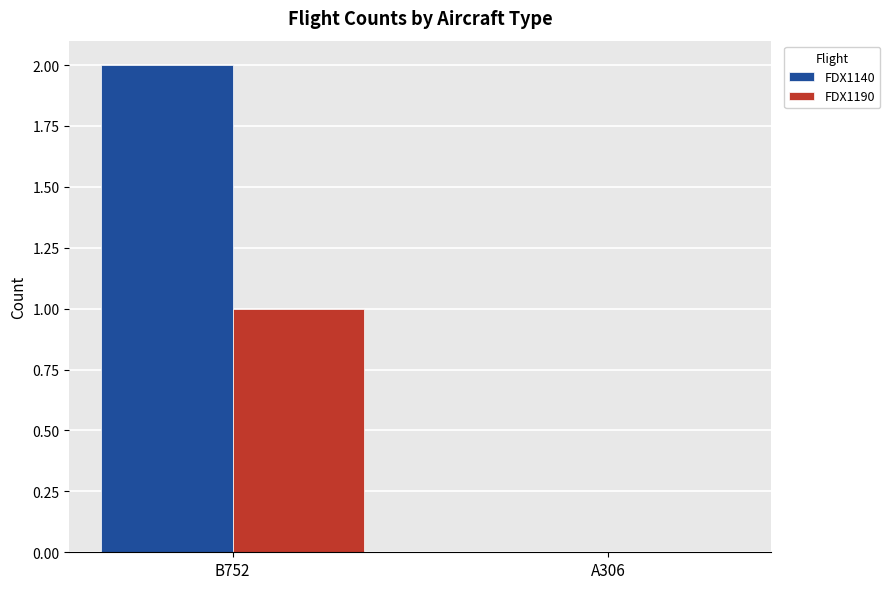

At which category does the chart reach its peak across all series?

B752